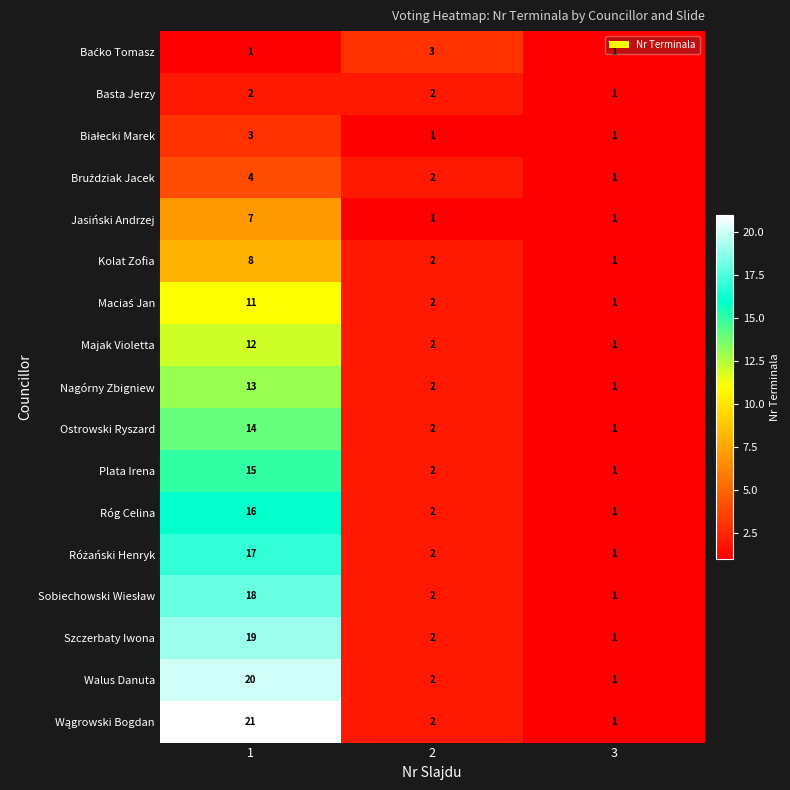

What is the smallest value displayed?

1